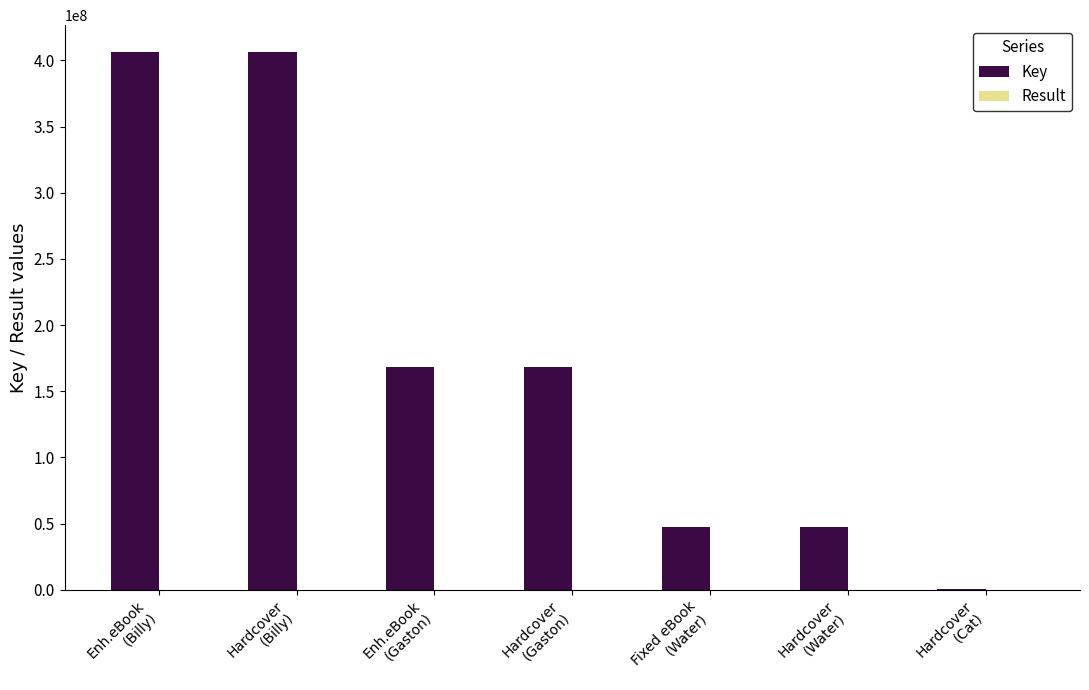

What is the greatest value displayed?

406325240